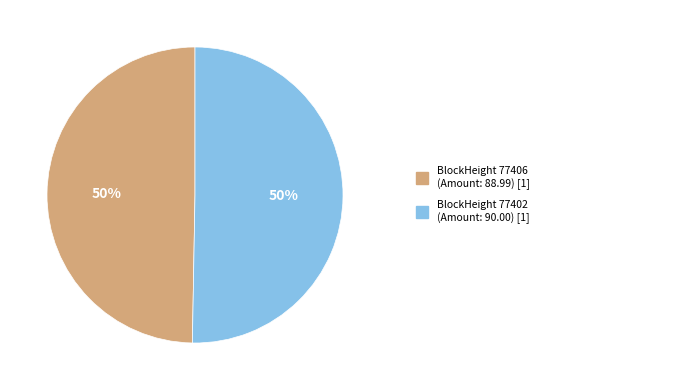

To the nearest percent, what is the average slice percentage?

50%